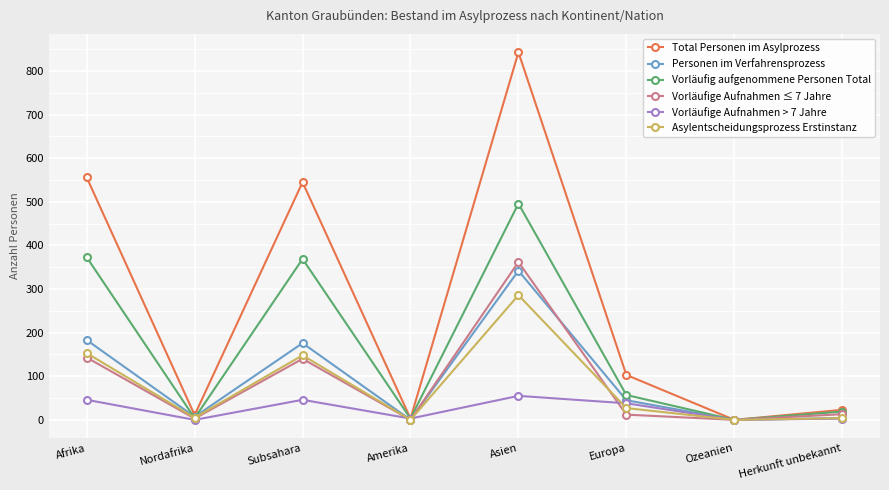

Which series has the widest spread of values?

Total Personen im Asylprozess